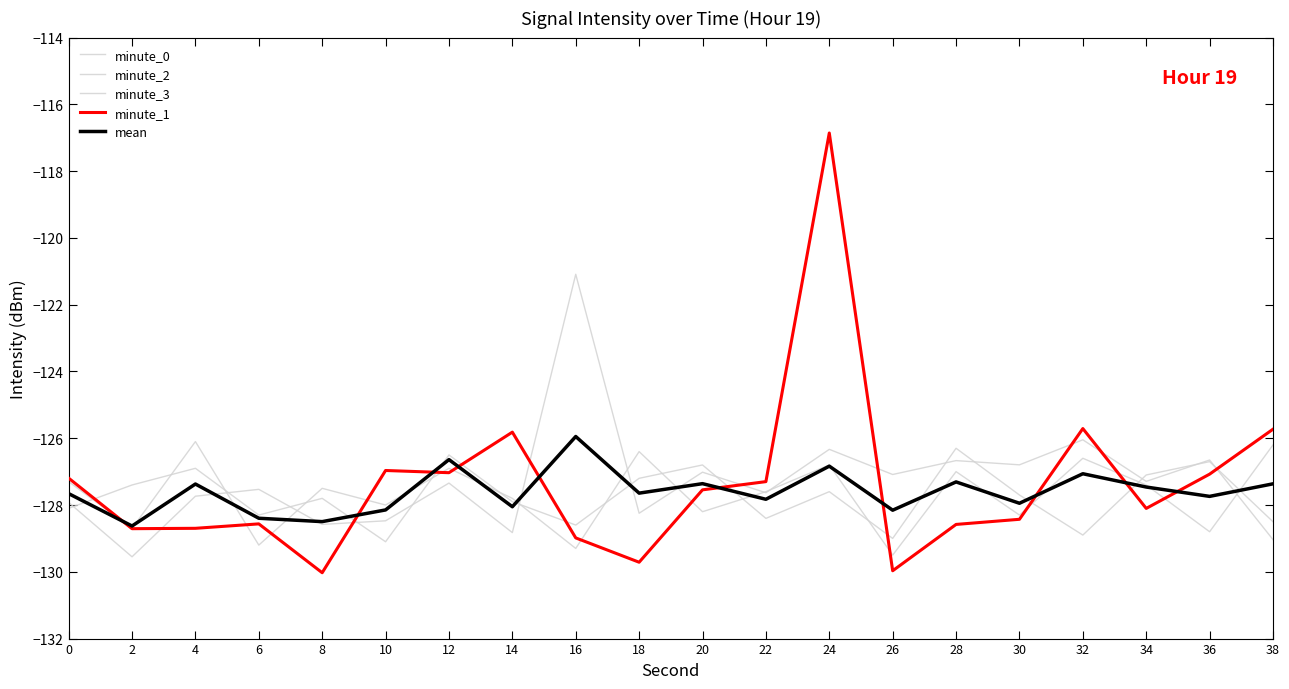

How many lines are shown in the chart?

5